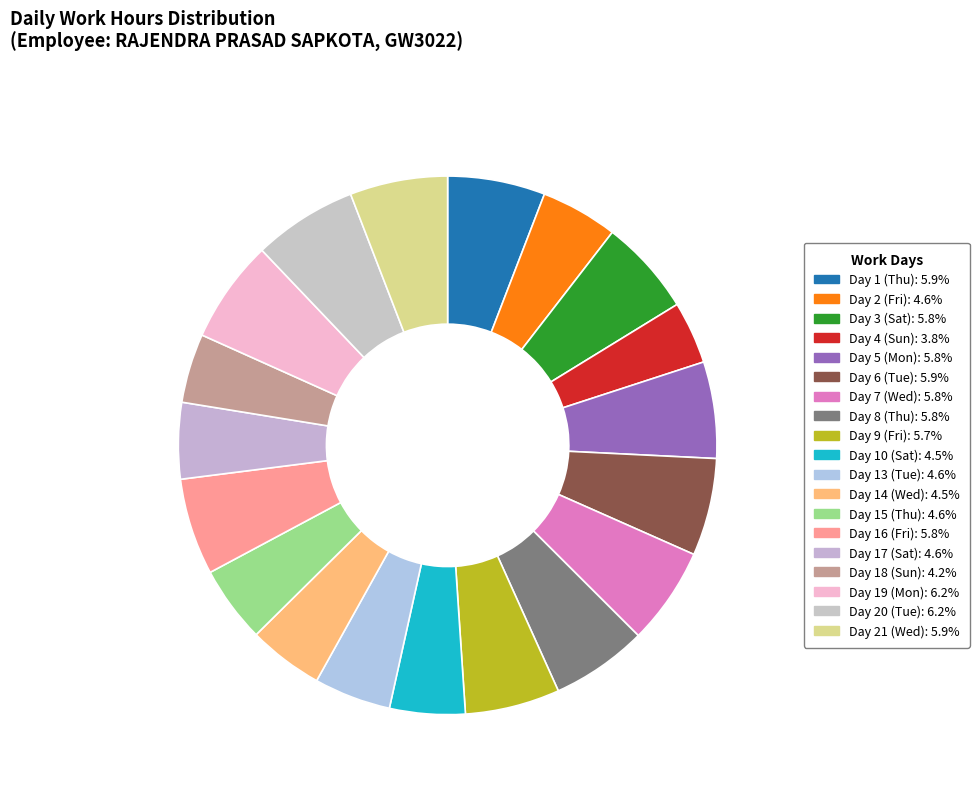

What is the smallest slice in the pie chart?

Day 4 (Sun)